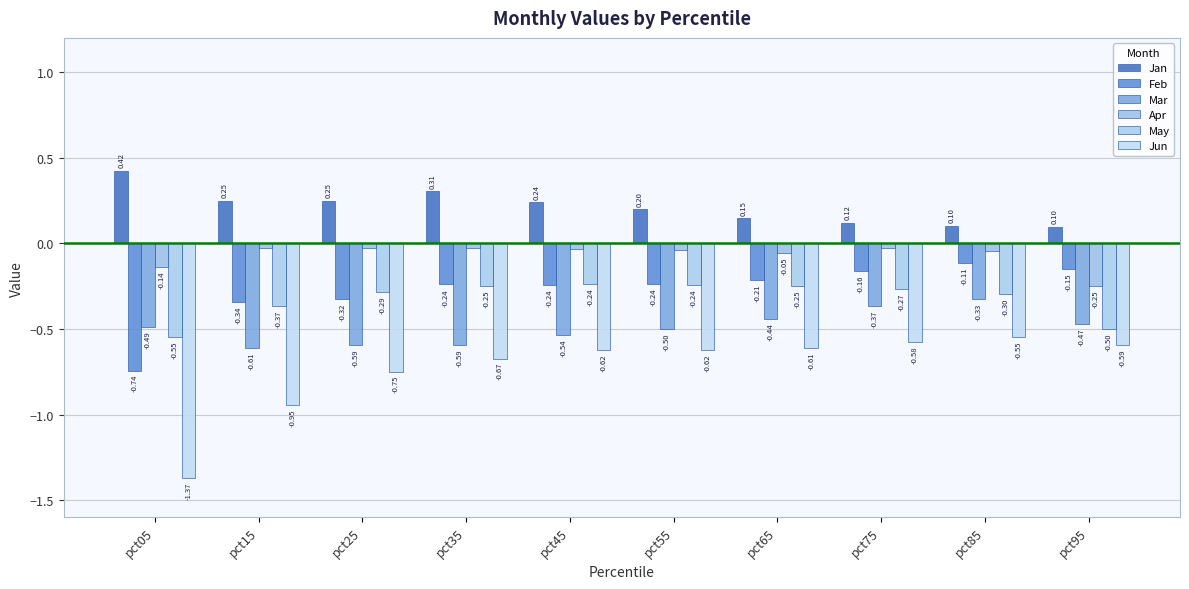

List the labels in order of Apr value, smallest first.

pct95, pct05, pct65, pct85, pct55, pct45, pct75, pct25, pct35, pct15